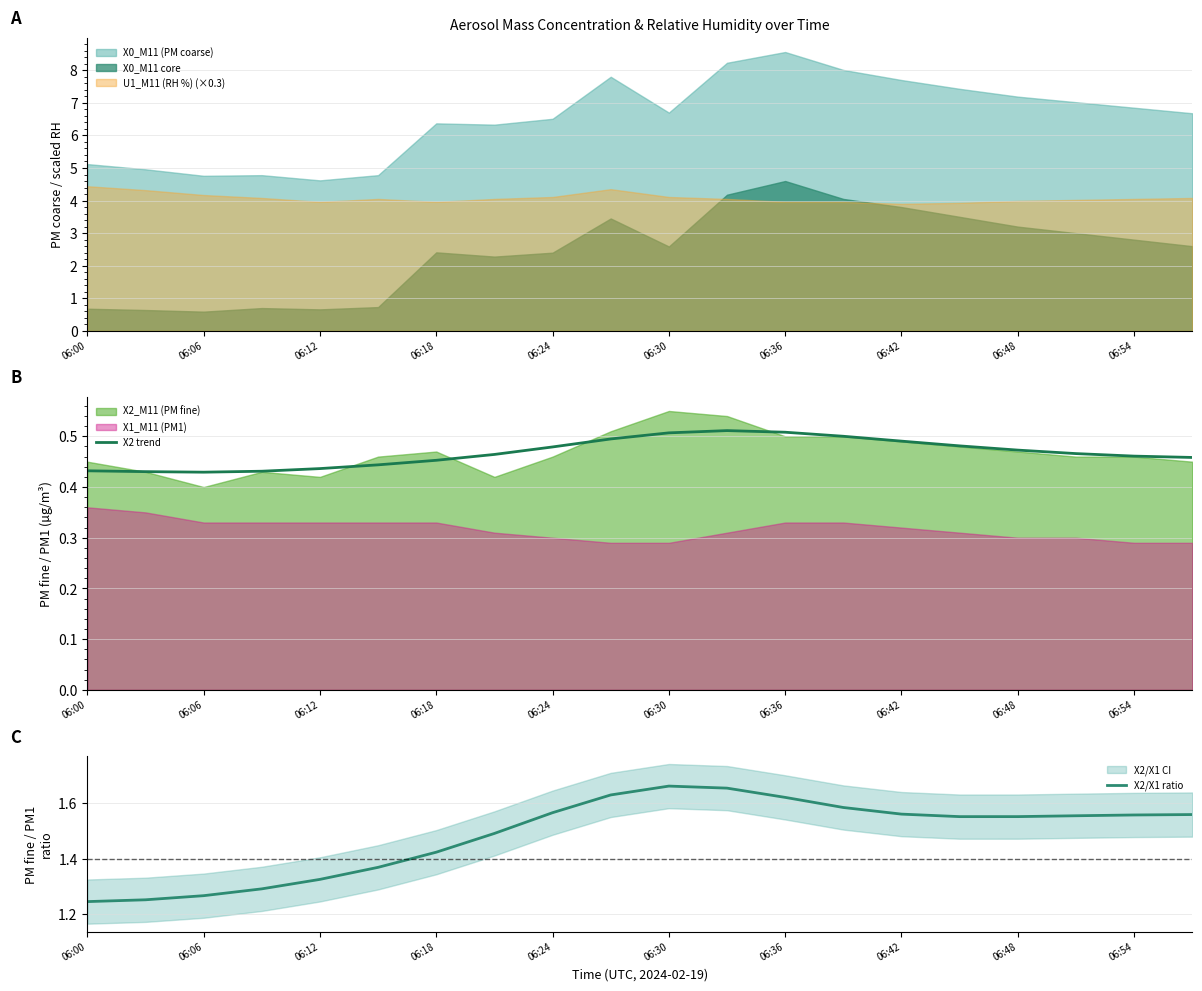

Where is the first local maximum for X2 trend?

11